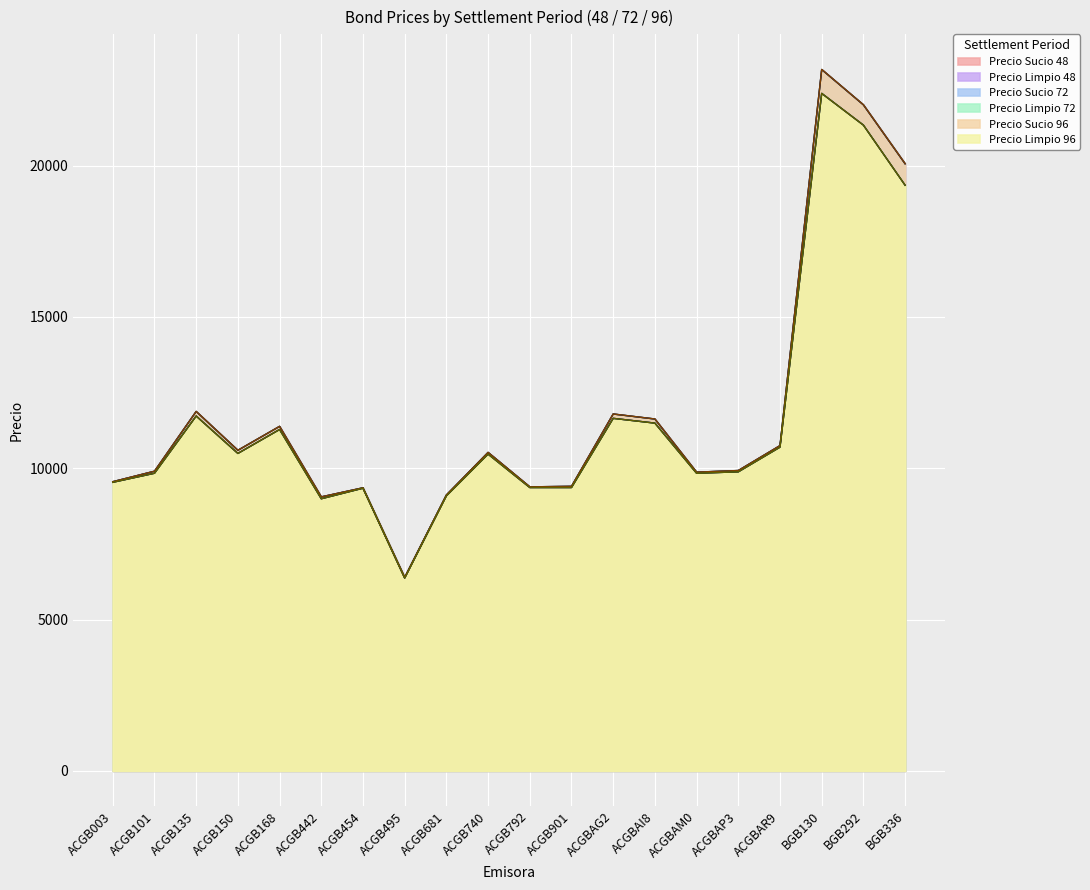

Where is the first local maximum for Precio Sucio 96?

ACGB135